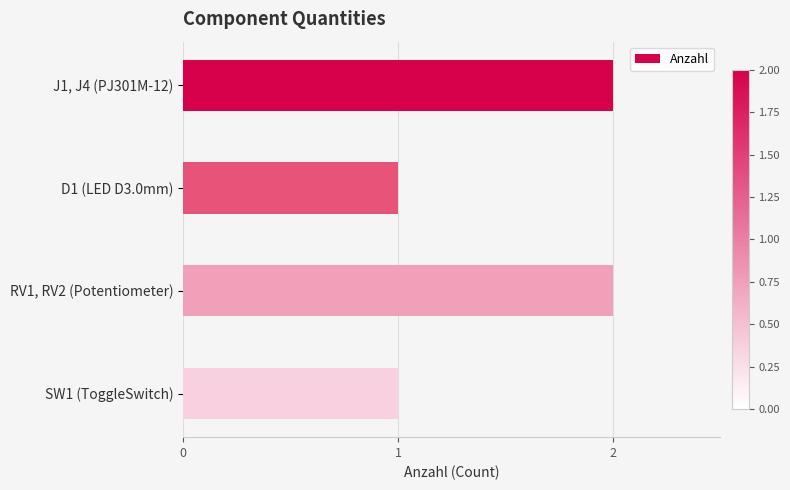

What is the sum of all values?

6